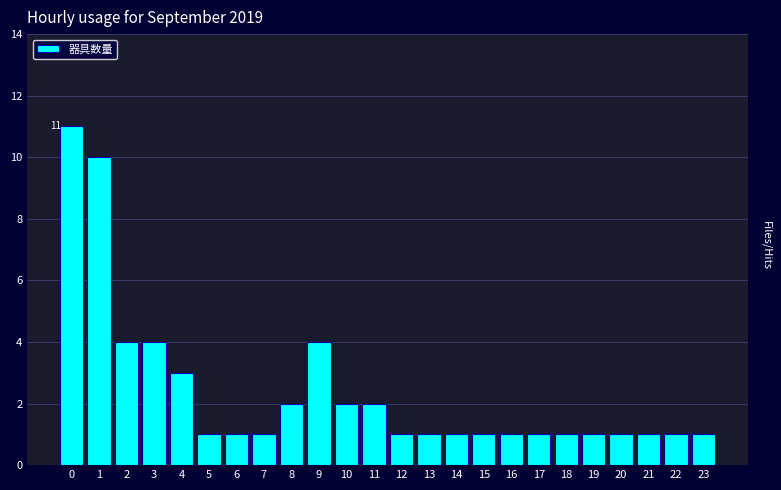

Reading right to left, list all the values displayed in this chart.

23=1	22=1	21=1	20=1	19=1	18=1	17=1	16=1	15=1	14=1	13=1	12=1	11=2	10=2	9=4	8=2	7=1	6=1	5=1	4=3	3=4	2=4	1=10	0=11